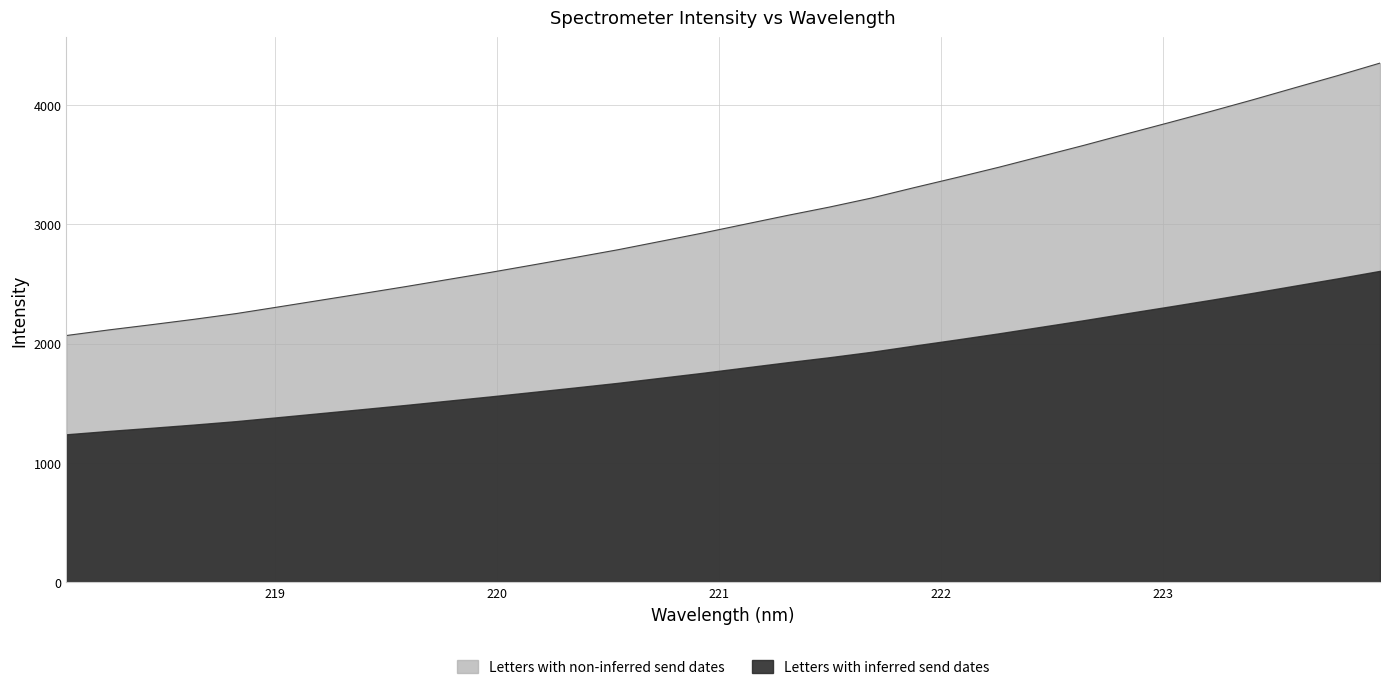

What is the ratio of the value at 218.0596 to the value at 218.2508?

1.0